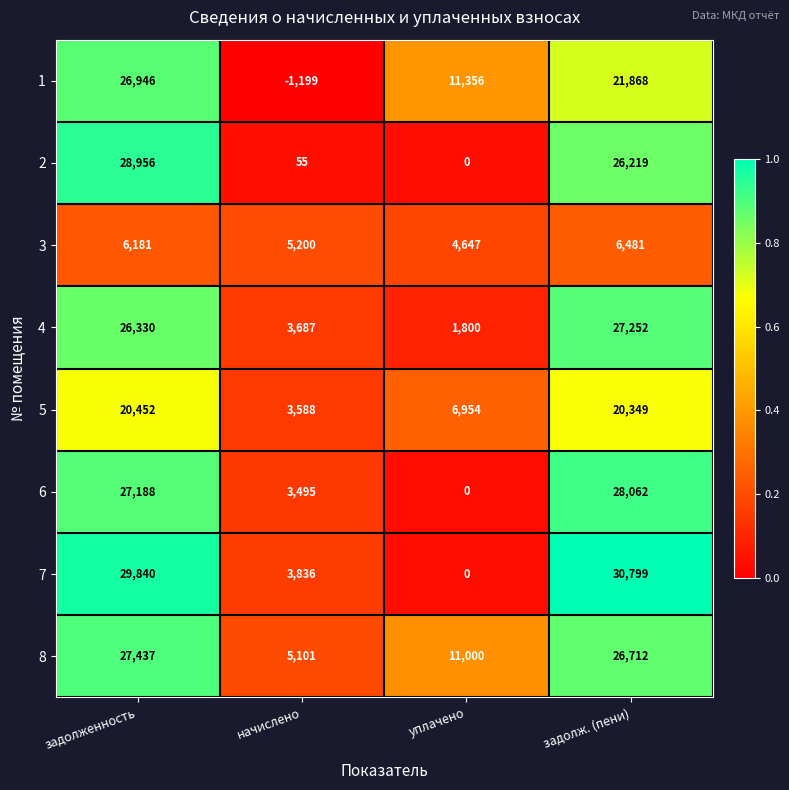

The 8 series shows 16188 at уплачено. True or false?

False